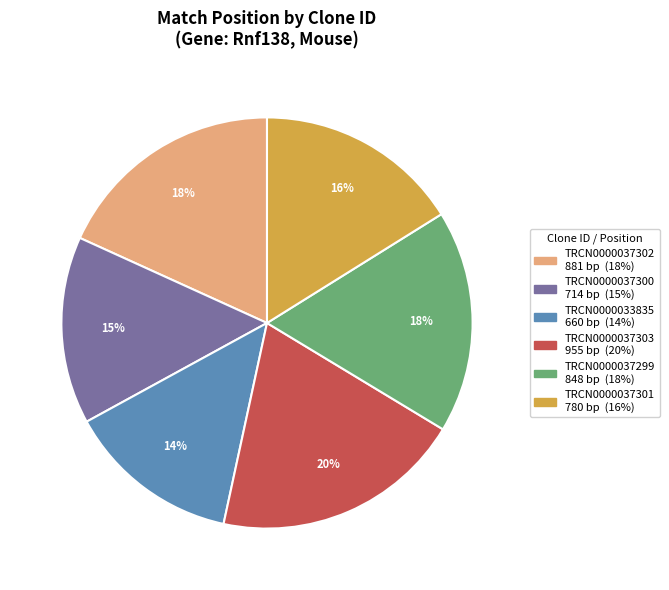

To the nearest percent, what is the difference between the largest and smallest slice percentages?

6%